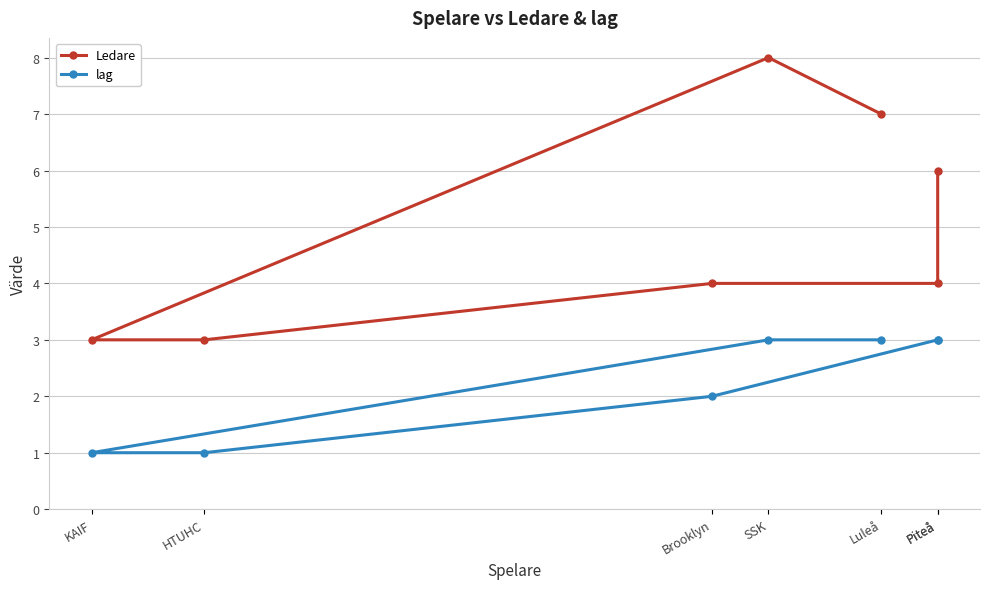

At which category is the sum across all series the highest?

SSK